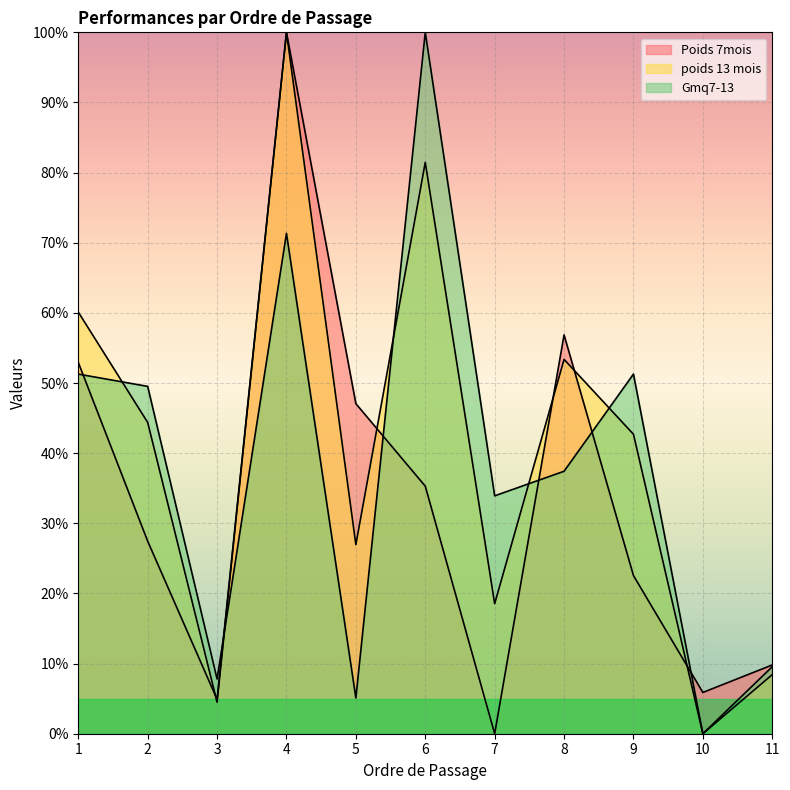

What is the total value across all series at 8?

147.7